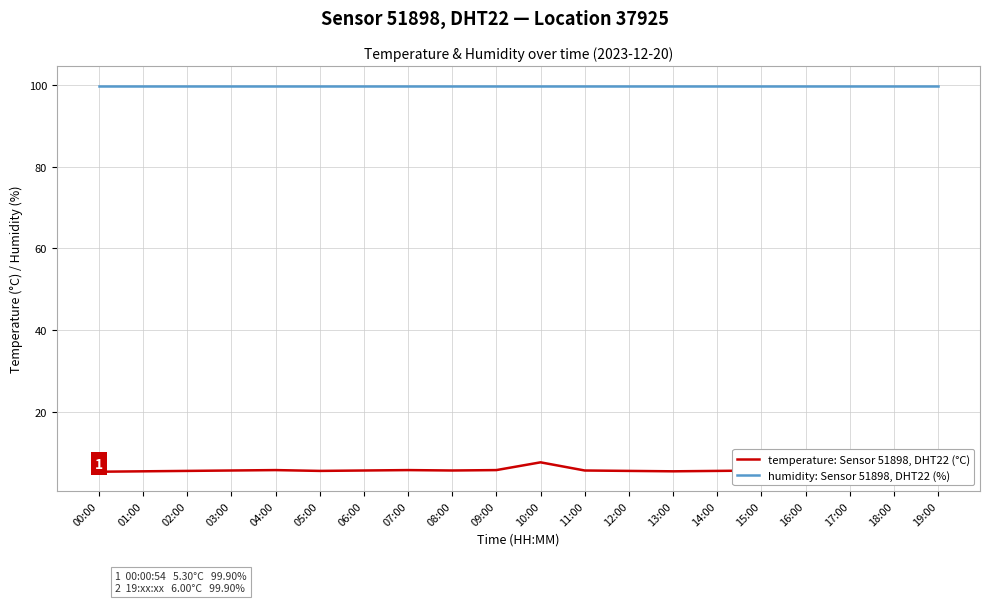

Is this an area chart (filled region under the line)?

No